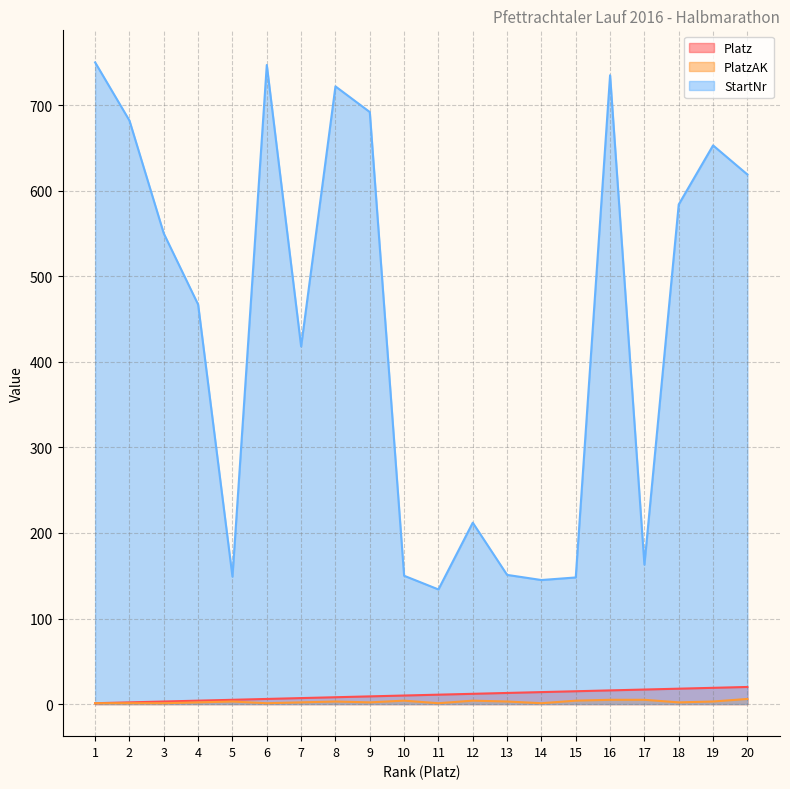

What is the average value of the PlatzAK series?

3